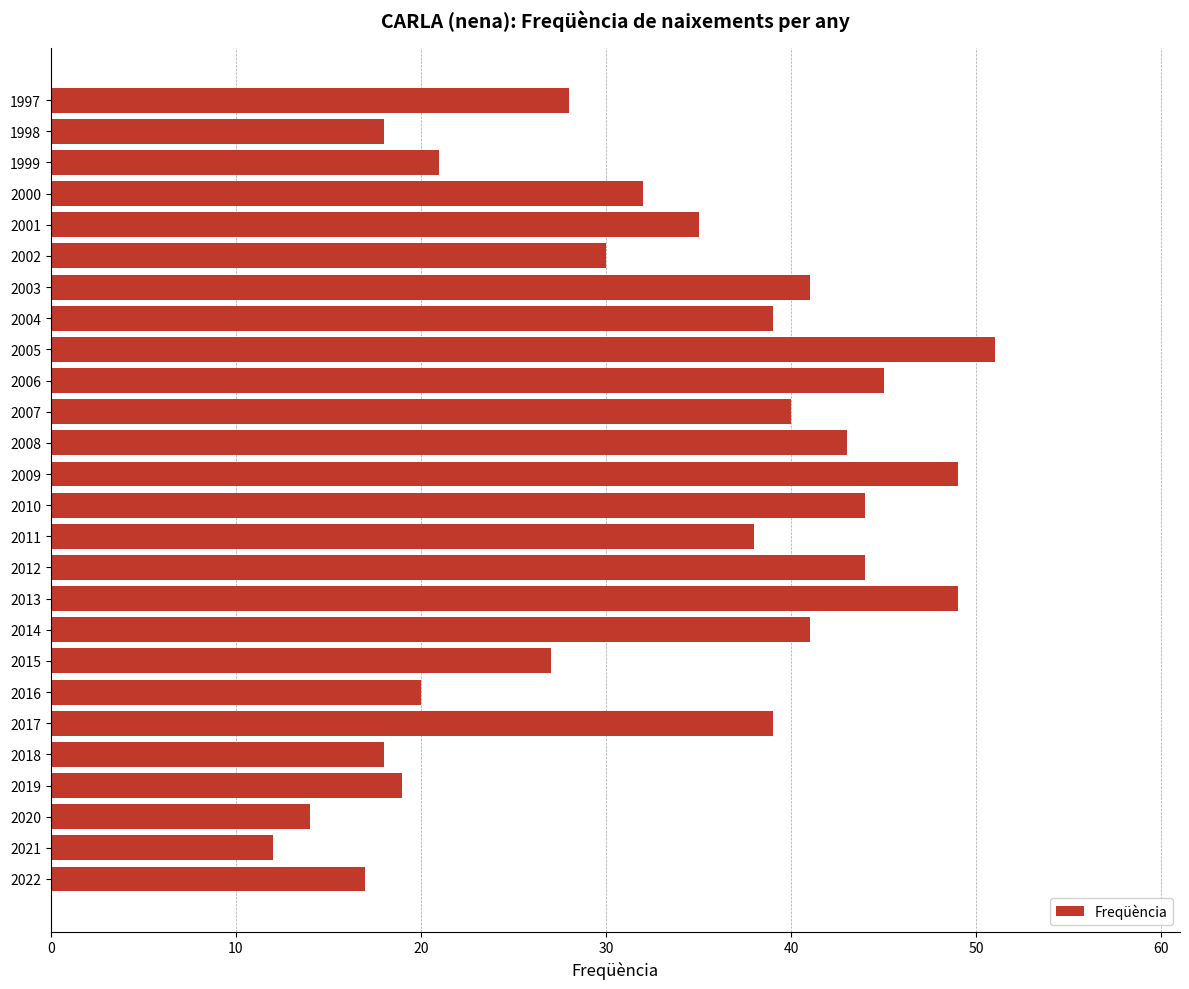

What is the approximate value at 2020?

14